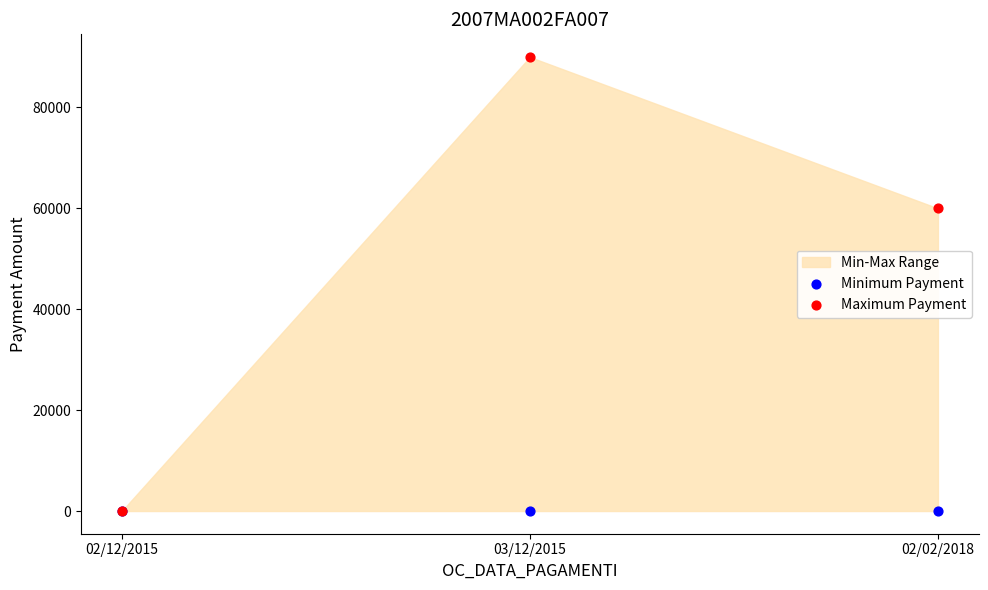

Across all series, what Y value is closest to 45000?

60000